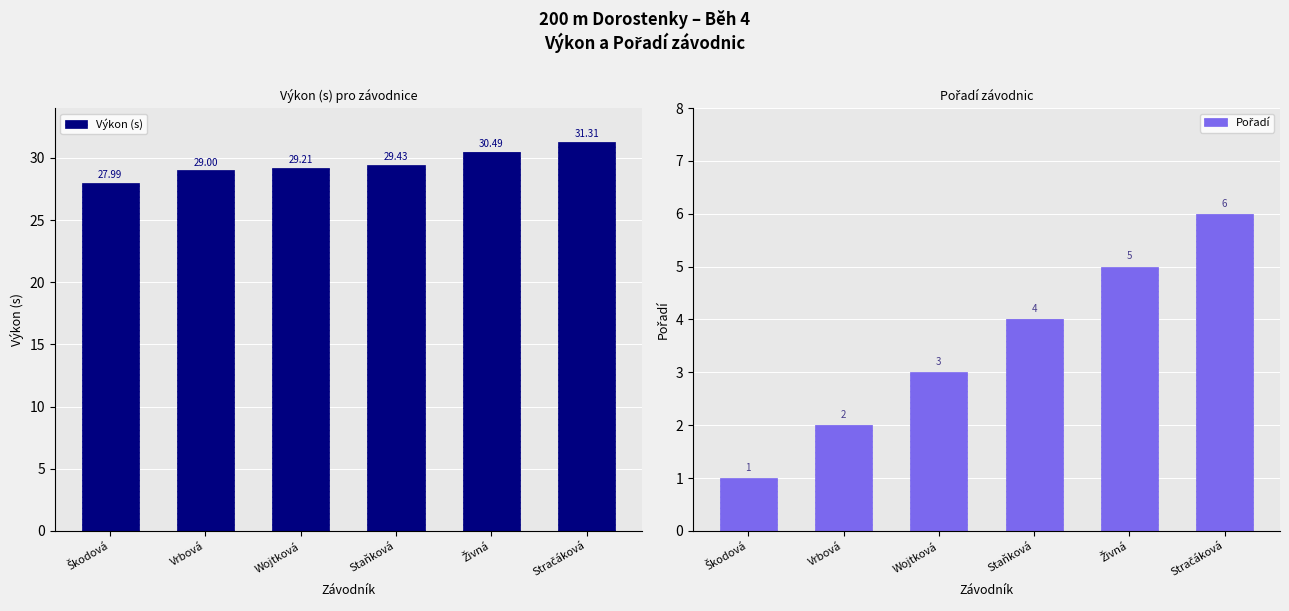

How many data points in Výkon (s) are less than 29?

1